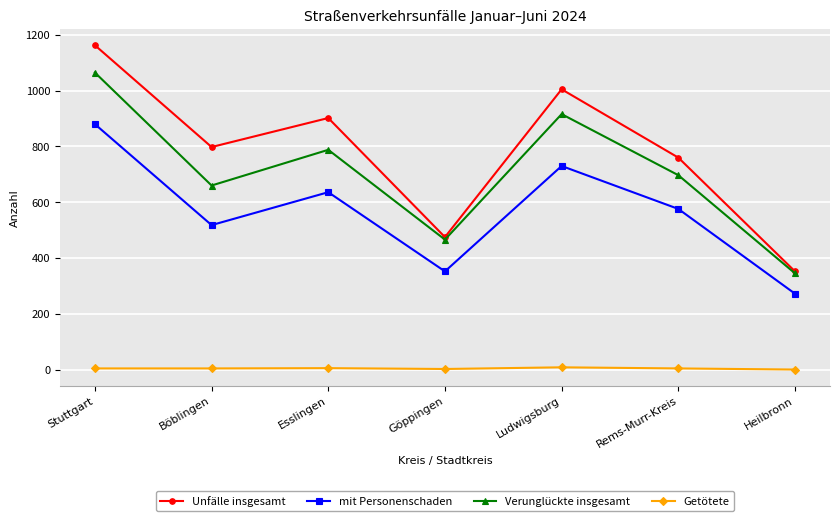

Which category has the lowest value in the mit Personenschaden series?

Heilbronn